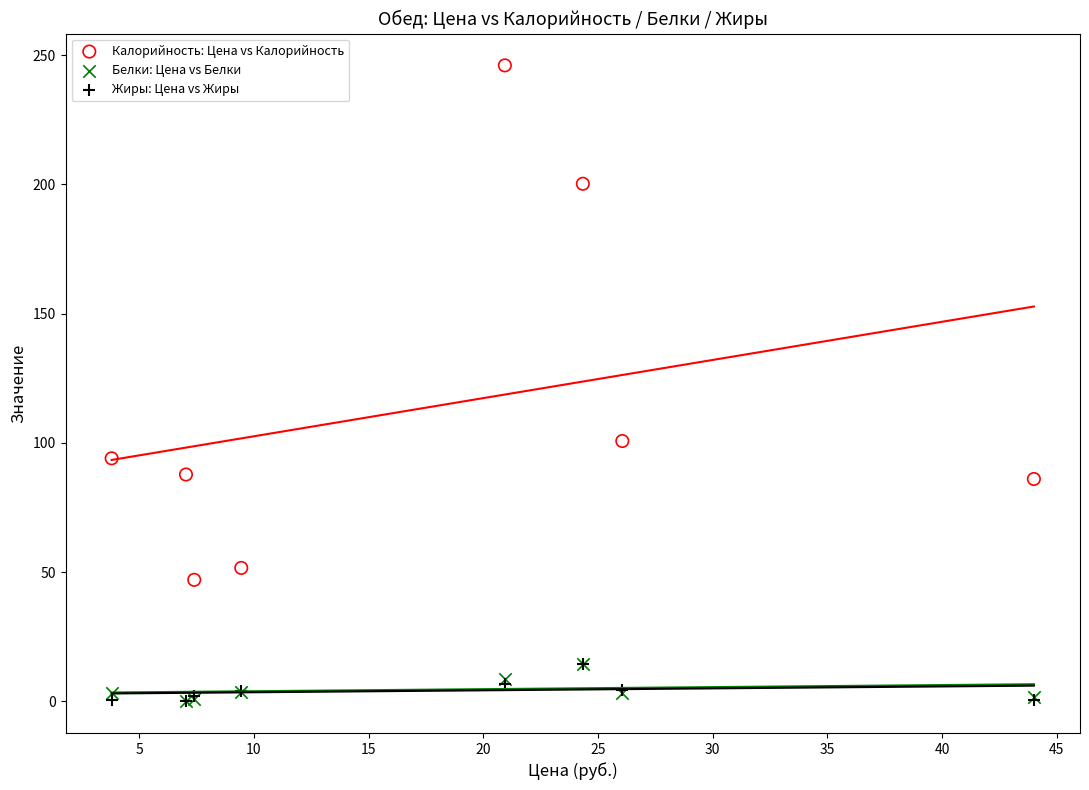

Which series has the largest Y range (max minus min)?

Калорийность: Цена vs Калорийность